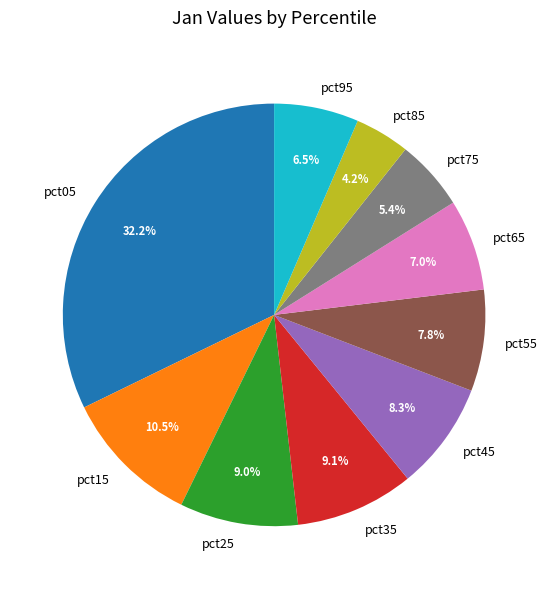

Does pct25 represent more than half of the total?

No